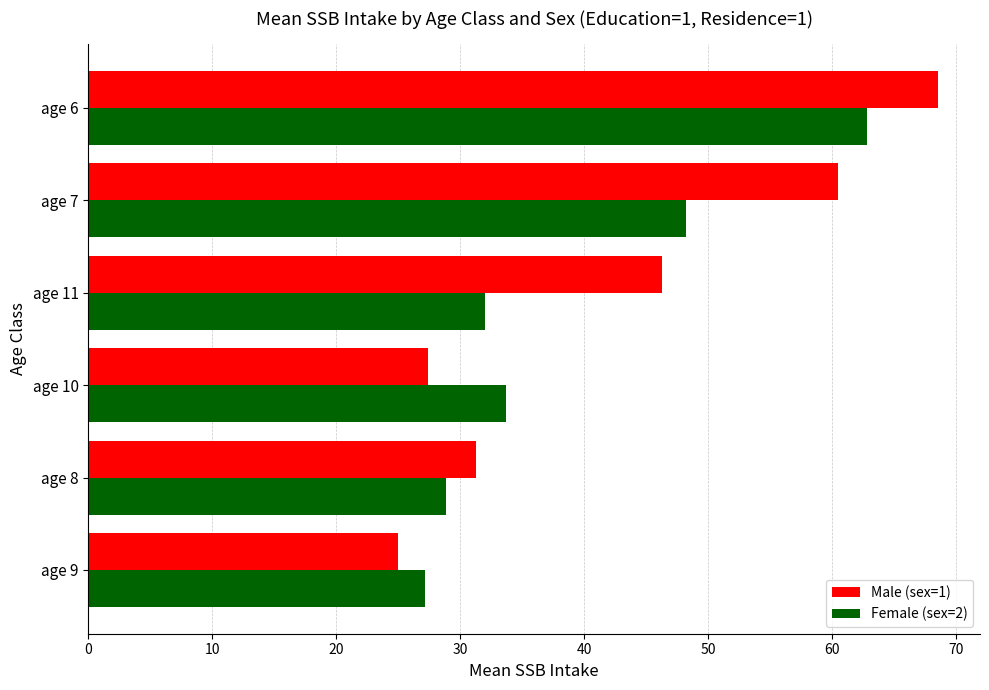

Is it true that Male (sex=1) equals 27.4 at age 10?

True